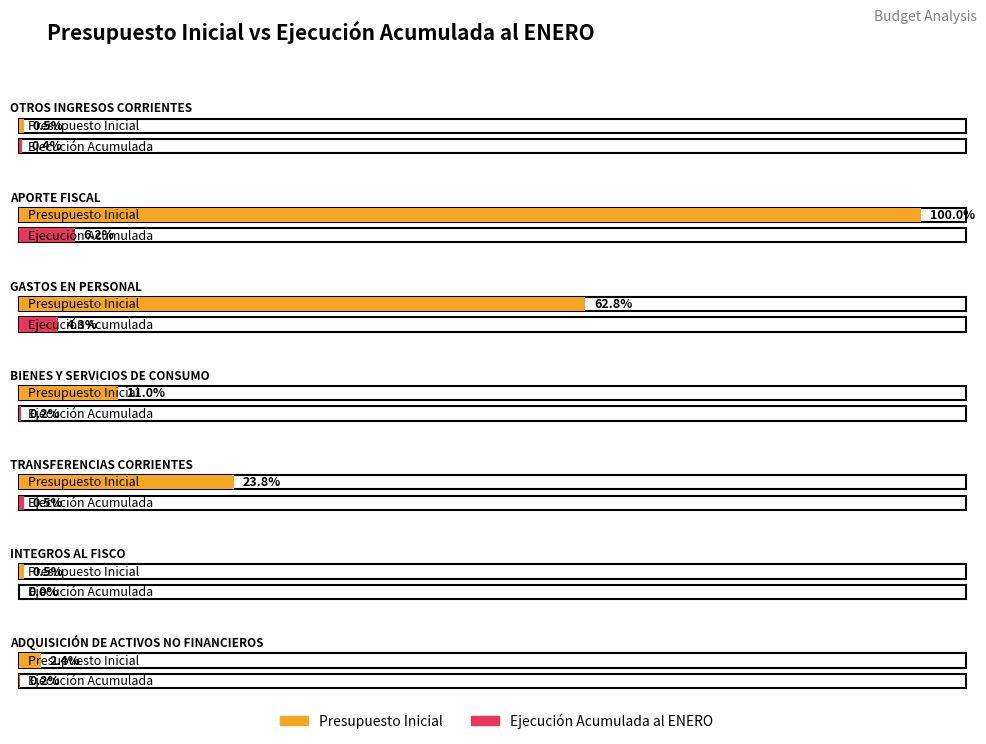

At which label does Presupuesto Inicial reach its peak?

APORTE FISCAL